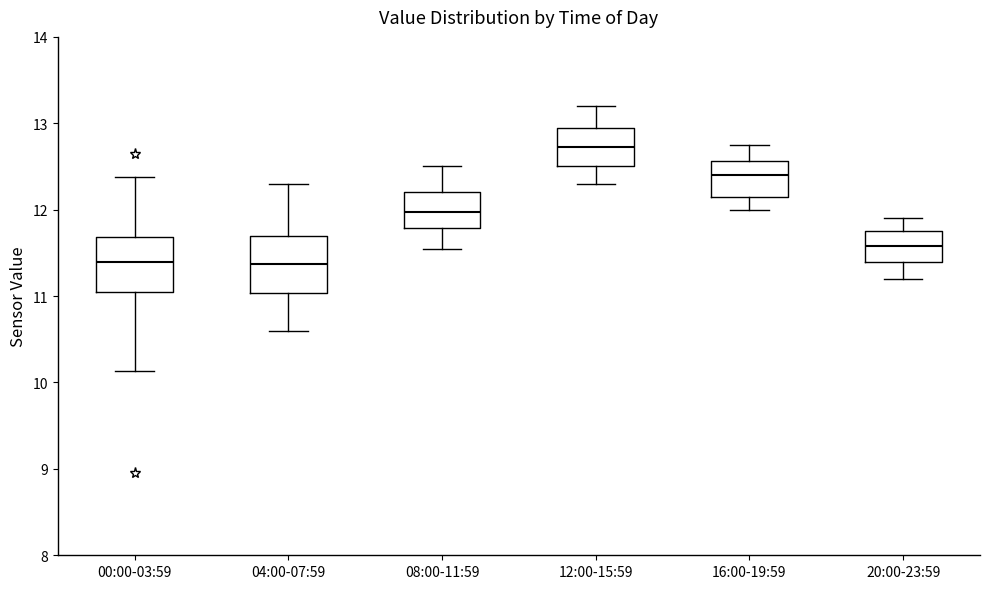

Reading left to right, transcribe this box plot: for each box, give where its median line is, the range the box spans, and where its two whiskers end, as read against the y-axis. The values are not printed on the chart, so give them approximately, as read against the axis.

00:00-03:59: median 11.4, box 11.1 to 11.7, whiskers 10.1 to 12.4
04:00-07:59: median 11.4, box 11.0 to 11.7, whiskers 10.6 to 12.3
08:00-11:59: median 12.0, box 11.8 to 12.2, whiskers 11.6 to 12.5
12:00-15:59: median 12.7, box 12.5 to 13.0, whiskers 12.3 to 13.2
16:00-19:59: median 12.4, box 12.2 to 12.6, whiskers 12.0 to 12.8
20:00-23:59: median 11.6, box 11.4 to 11.8, whiskers 11.2 to 11.9